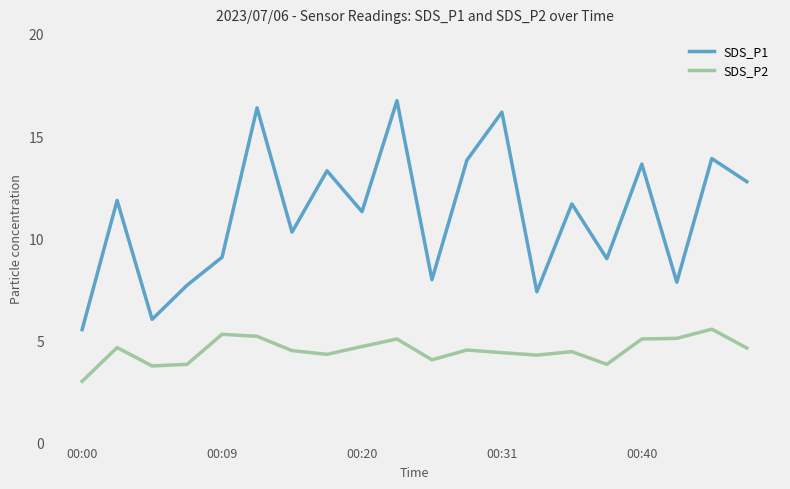

What is the difference between the maximum and minimum values in the SDS_P1 series?

11.2